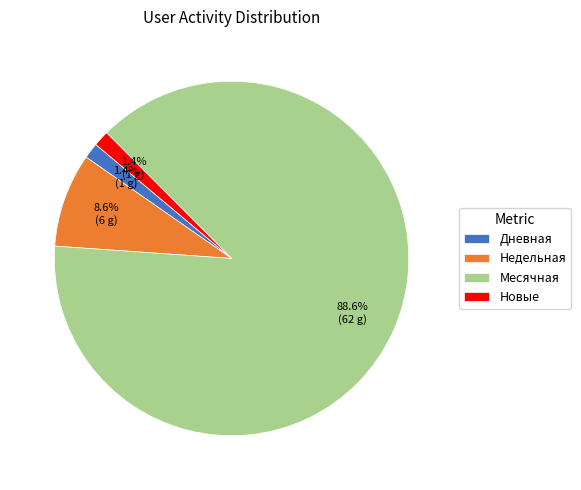

Is there any slice that represents more than half of the pie?

Yes